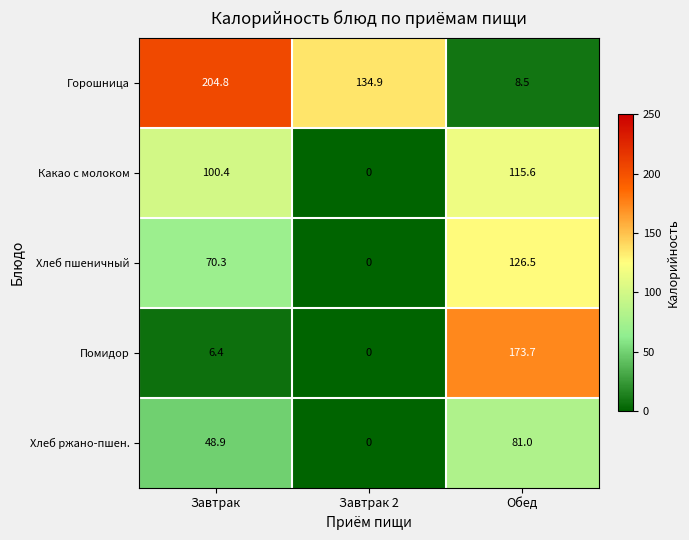

What is the total value across all series at Завтрак 2?

134.9